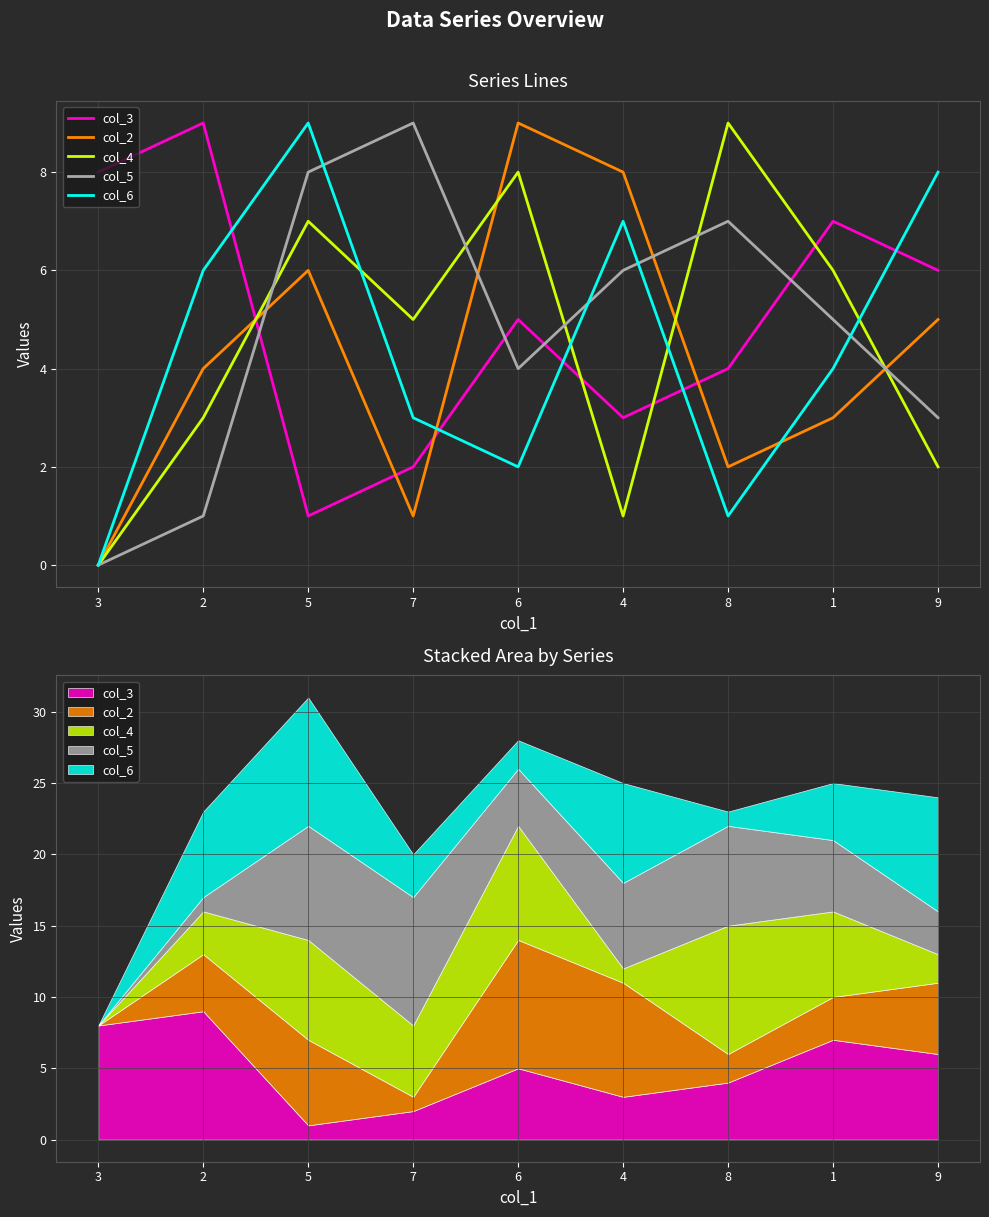

How many values in col_4 are above zero?

8